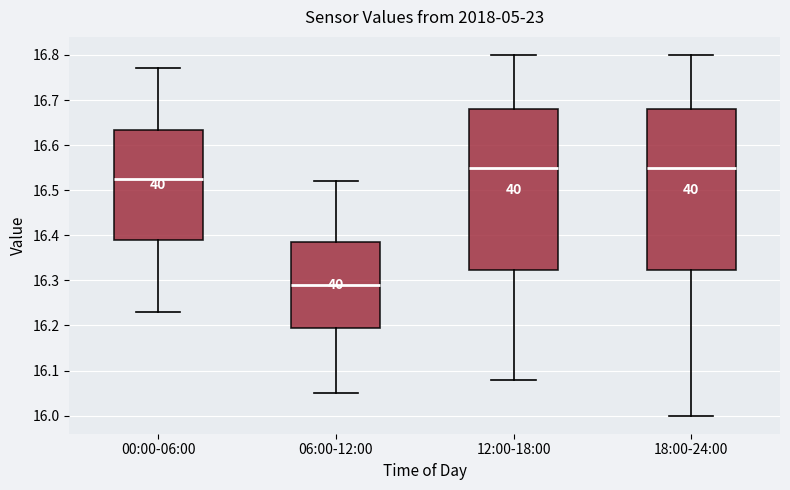

Reading left to right, transcribe this box plot: for each box, give where its median line is, the range the box spans, and where its two whiskers end, as read against the y-axis. The values are not printed on the chart, so give them approximately, as read against the axis.

00:00-06:00: median 16.53, box 16.39 to 16.63, whiskers 16.23 to 16.77
06:00-12:00: median 16.29, box 16.20 to 16.39, whiskers 16.05 to 16.52
12:00-18:00: median 16.55, box 16.32 to 16.68, whiskers 16.08 to 16.80
18:00-24:00: median 16.55, box 16.32 to 16.68, whiskers 16.00 to 16.80